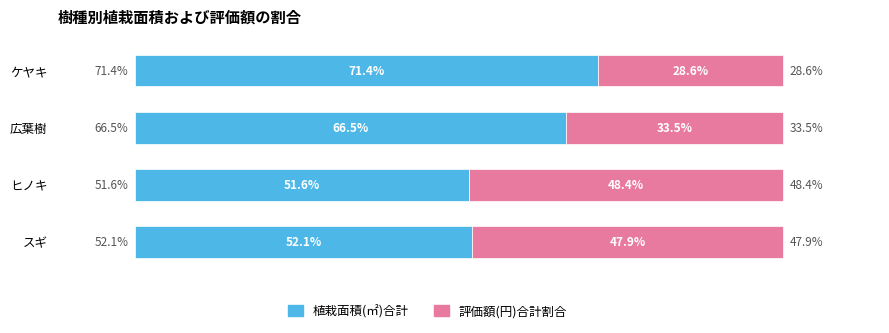

Which category has the highest value in the 植栽面積(㎡)合計 series?

ケヤキ